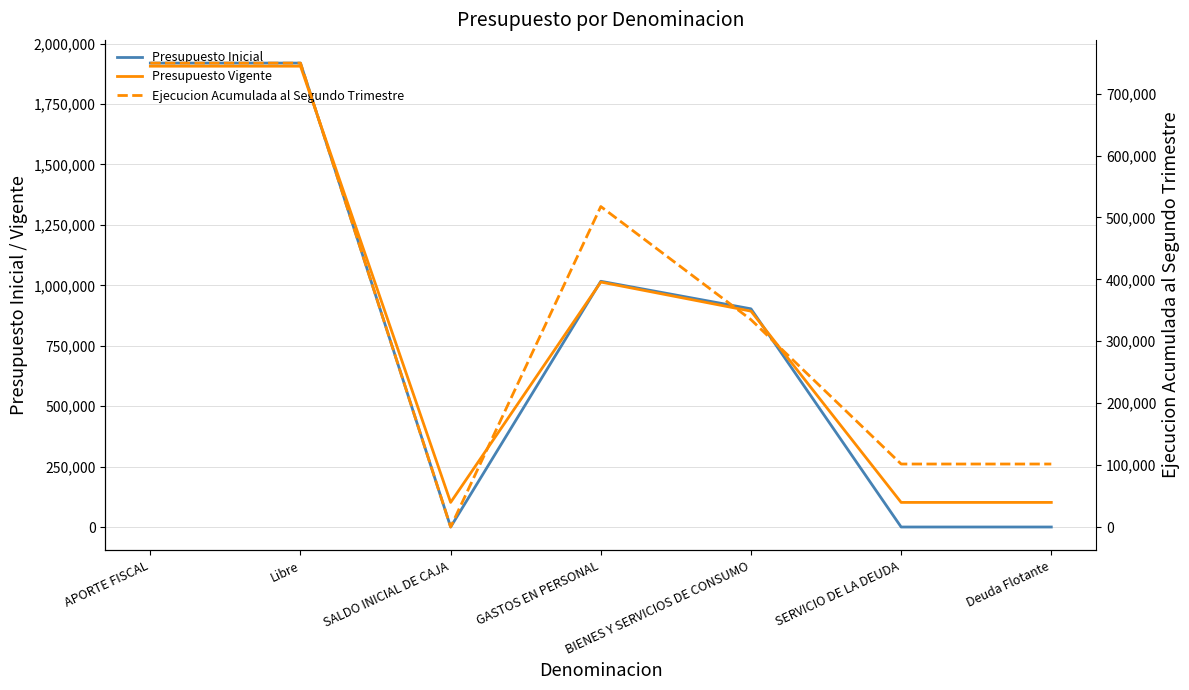

Which label corresponds to the largest value in the chart?

APORTE FISCAL